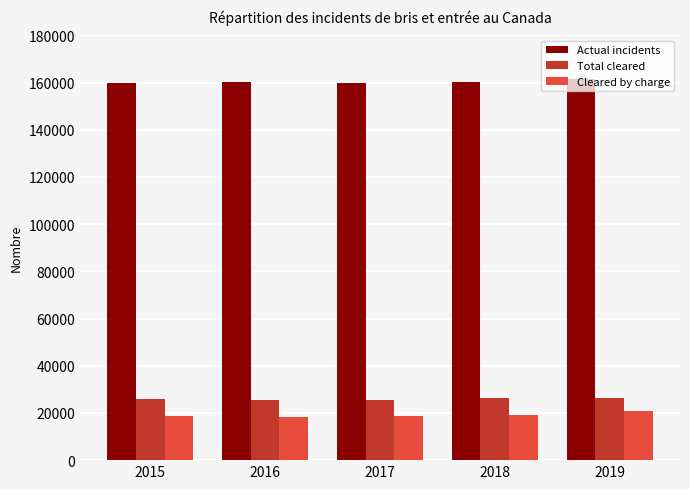

What is the spread (max minus min) of values at 2018?

141048